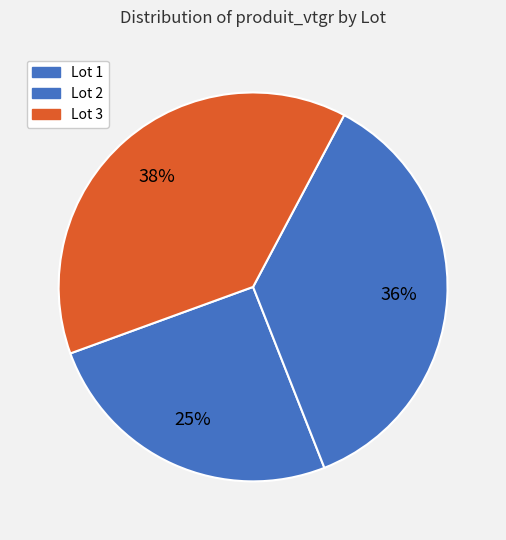

Which slice is the largest?

Lot 3